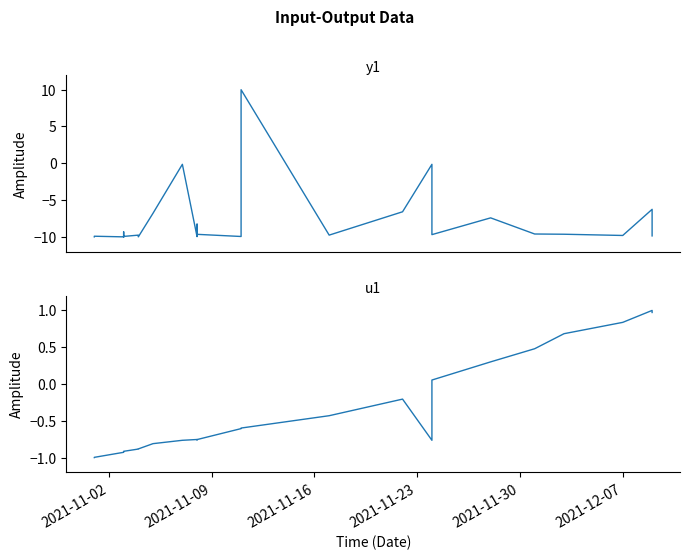

How many distinct data groups are displayed?

2